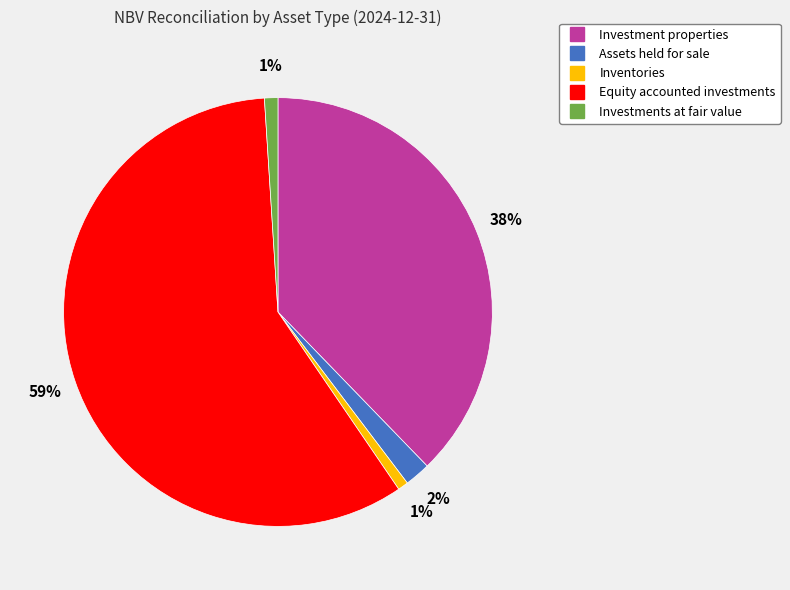

True or false: Investments at fair value accounts for 11% of the total.

False